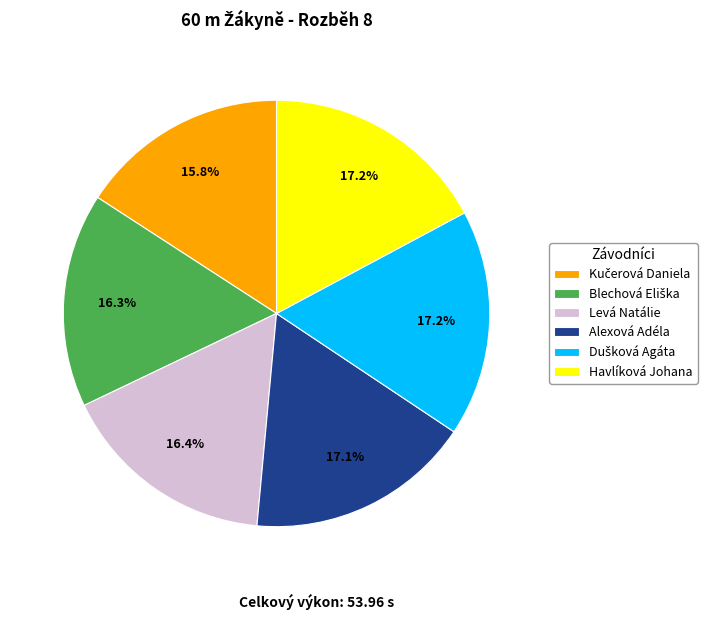

To the nearest percent, what is the average slice percentage?

17%